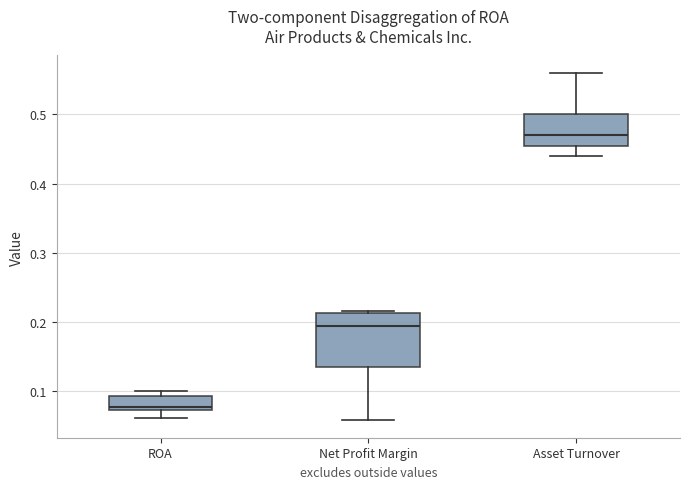

Reading left to right, read every box against the y-axis: the position of its median line, the range the box covers, and the ends of its whiskers. The values are not printed on the chart, so give them approximately, as read against the axis.

ROA: median 0.08, box 0.07 to 0.09, whiskers 0.06 to 0.10
Net Profit Margin: median 0.19, box 0.13 to 0.21, whiskers 0.06 to 0.22
Asset Turnover: median 0.47, box 0.46 to 0.50, whiskers 0.44 to 0.56